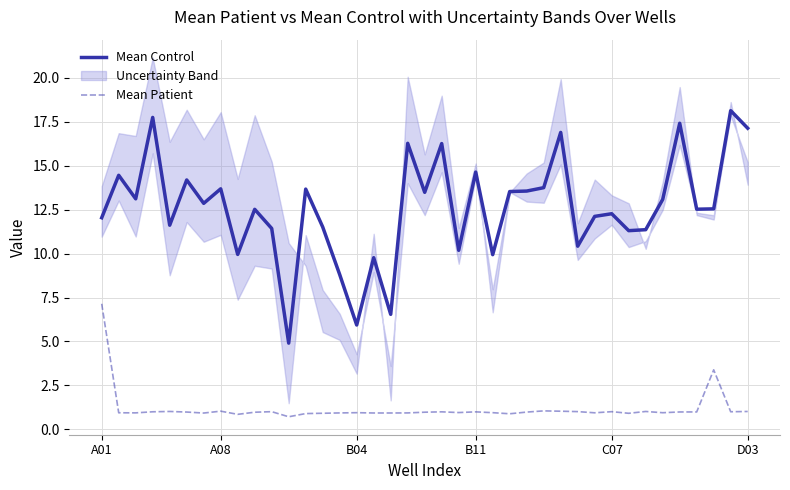

The Mean Patient series shows 1.0 at 10. True or false?

True